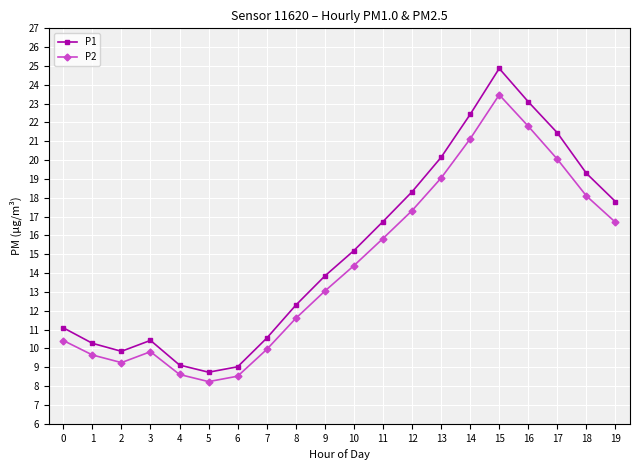

At which label does P1 reach its minimum?

5